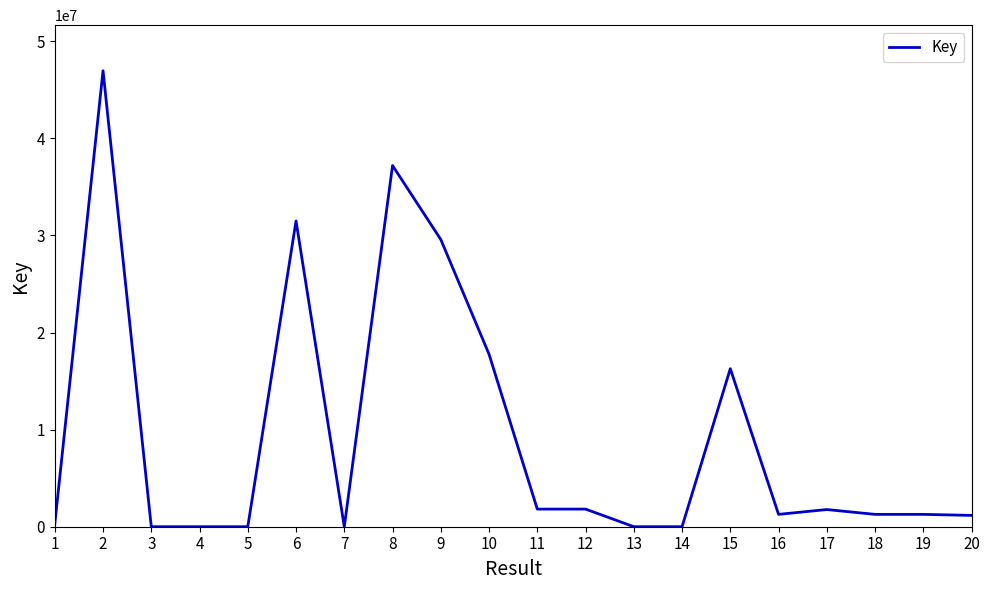

Does the chart display data point markers on the line(s)?

No